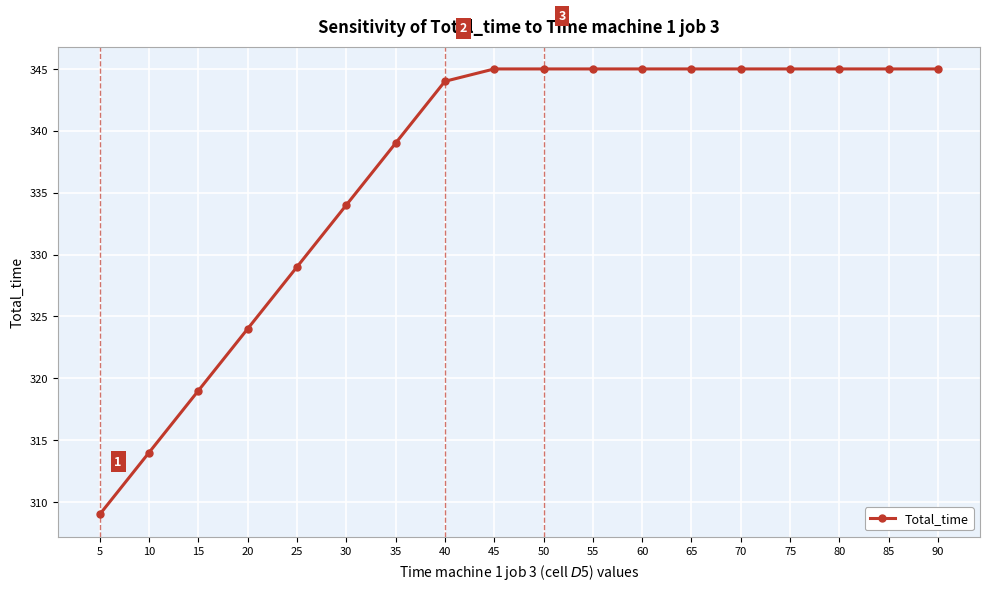

What is the difference between the second highest and second lowest values?

31.0